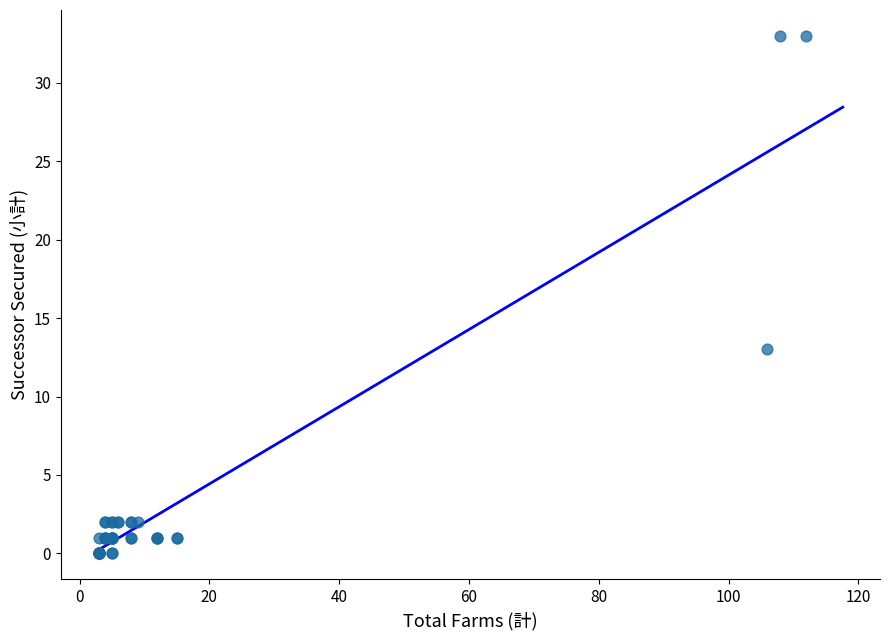

What Y value in the scatter plot is closest to 16?

13